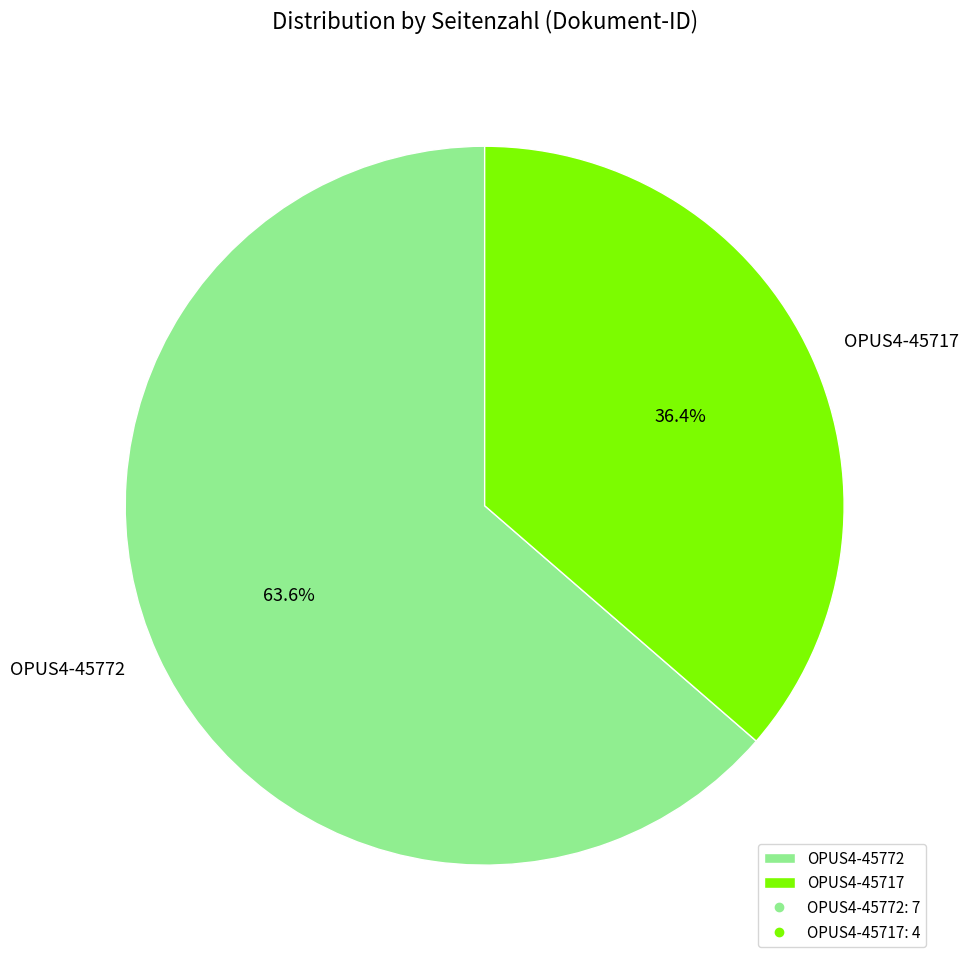

Rank the categories by value from highest to lowest.

OPUS4-45772, OPUS4-45717